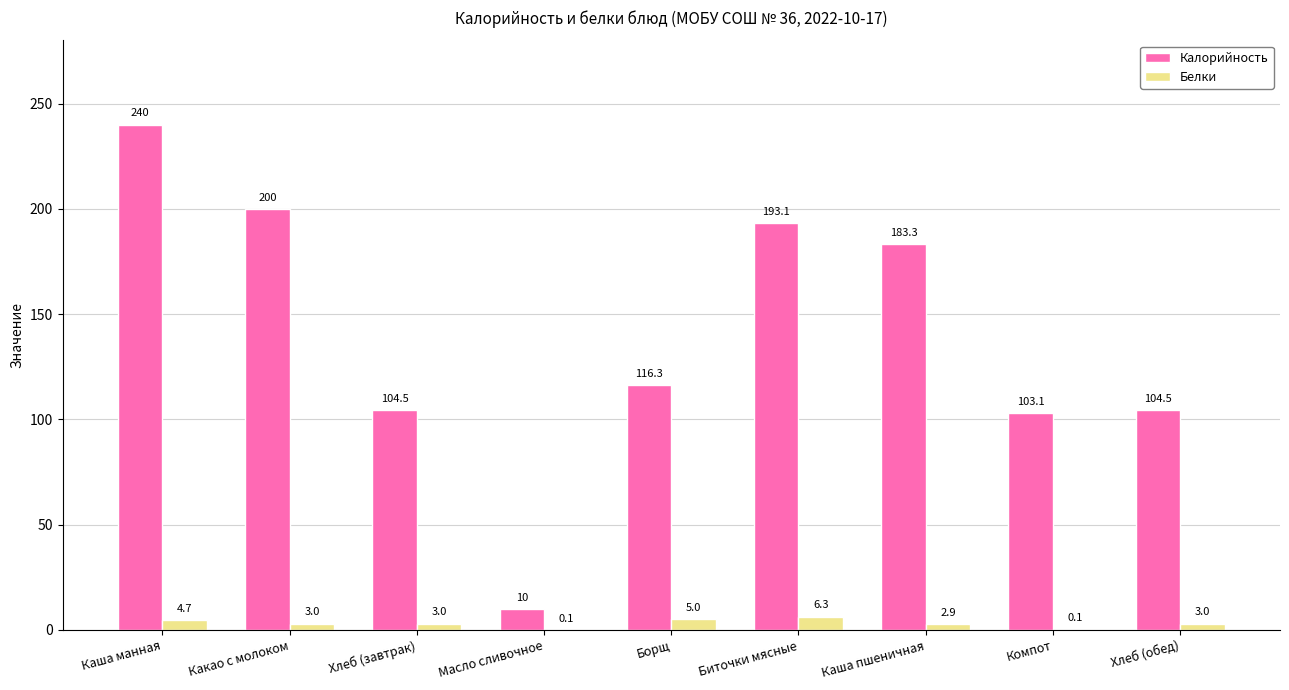

Between Масло сливочное and Биточки мясные, which series saw the biggest shift?

Калорийность